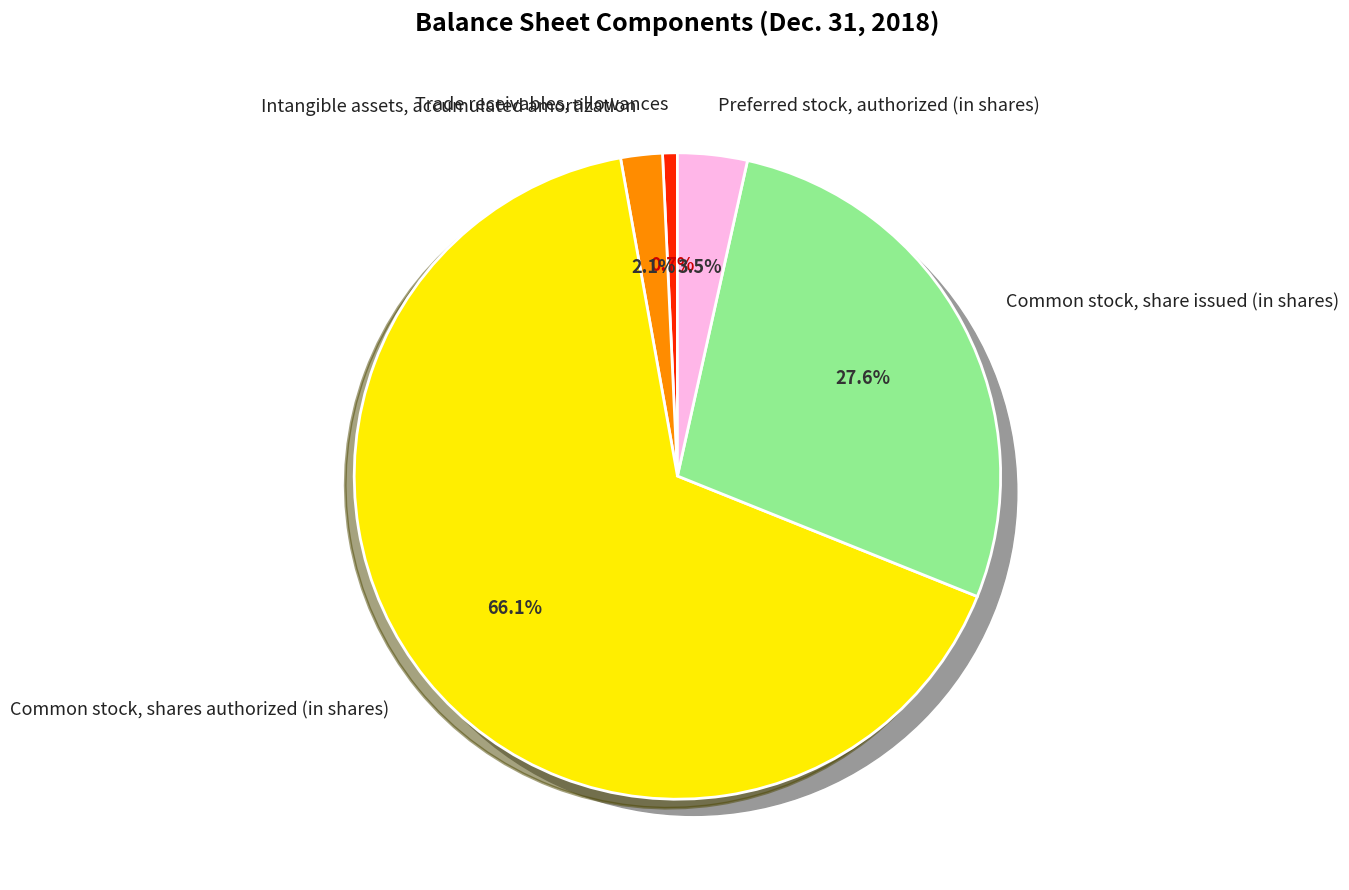

Count the number of slices in the pie.

5